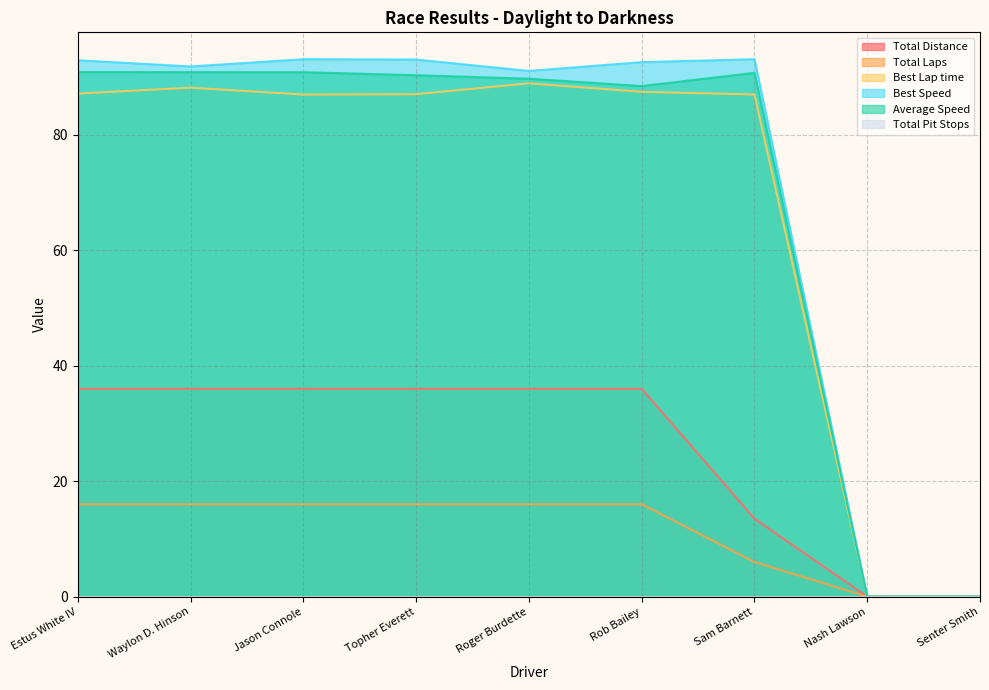

What is the highest value of the Average Speed series?

90.9